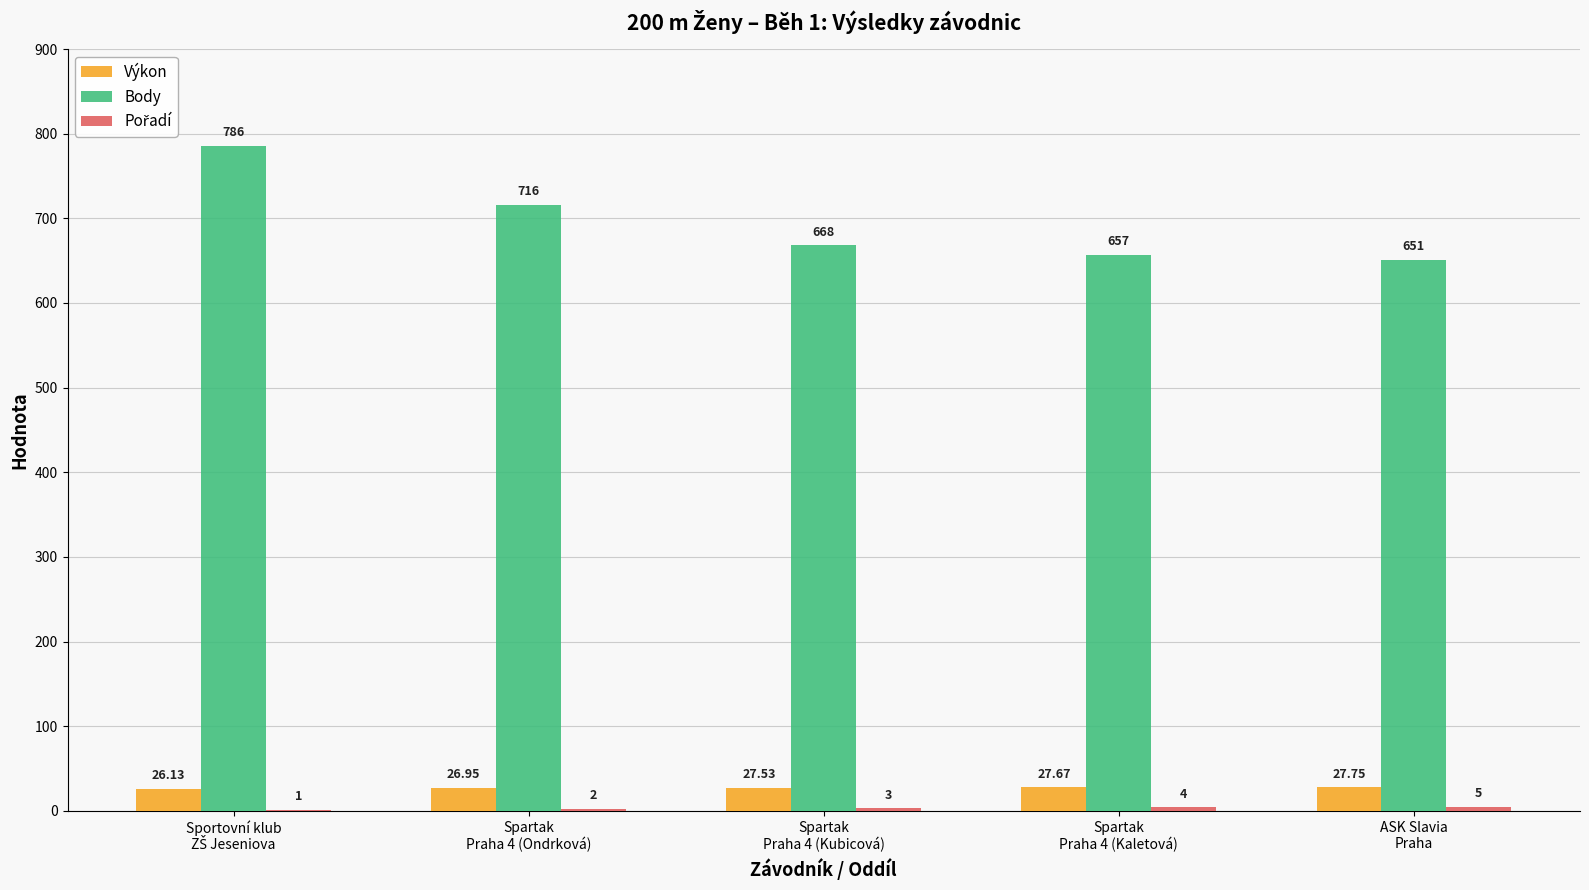

What is the sum of all Body values?

3478.0